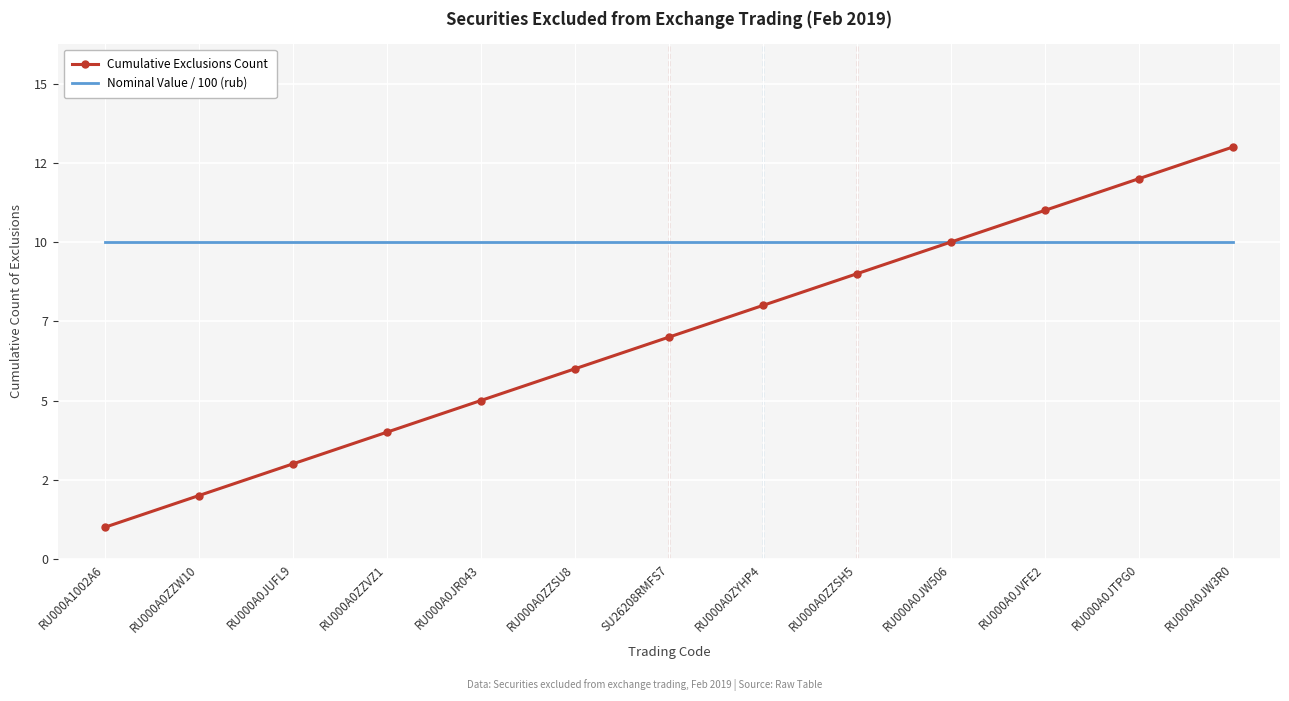

What are all the series names shown in the legend?

Cumulative Exclusions Count, Nominal Value / 100 (rub)